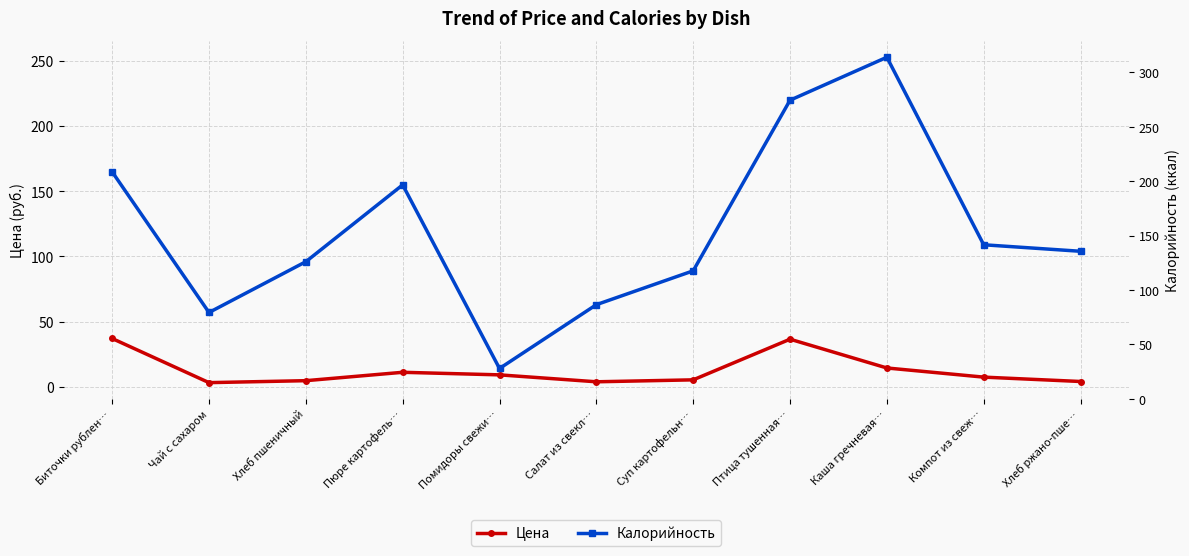

What position from the right is Суп картофельн…?

5